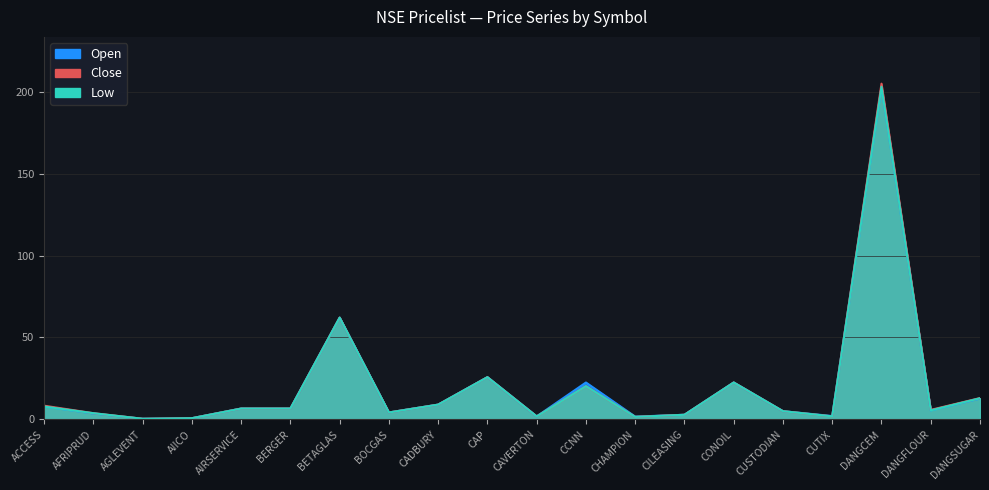

Reading right to left, transcribe all the data shown in this chart.

Low: DANGSUGAR=12.9	DANGFLOUR=5.5	DANGCEM=203.0	CUTIX=1.8	CUSTODIAN=5.0	CONOIL=22.5	CILEASING=2.8	CHAMPION=1.5	CCNN=20.2	CAVERTON=1.8	CAP=25.8	CADBURY=9.0	BOCGAS=4.2	BETAGLAS=62.1	BERGER=6.6	AIRSERVICE=6.6	AIICO=0.7	AGLEVENT=0.4	AFRIPRUD=3.8	ACCESS=7.8
Open: DANGSUGAR=12.7	DANGFLOUR=5.5	DANGCEM=203.0	CUTIX=2.0	CUSTODIAN=5.0	CONOIL=22.5	CILEASING=2.8	CHAMPION=1.7	CCNN=22.5	CAVERTON=1.8	CAP=25.8	CADBURY=9.0	BOCGAS=4.2	BETAGLAS=62.1	BERGER=6.6	AIRSERVICE=6.6	AIICO=0.7	AGLEVENT=0.4	AFRIPRUD=3.6	ACCESS=7.9